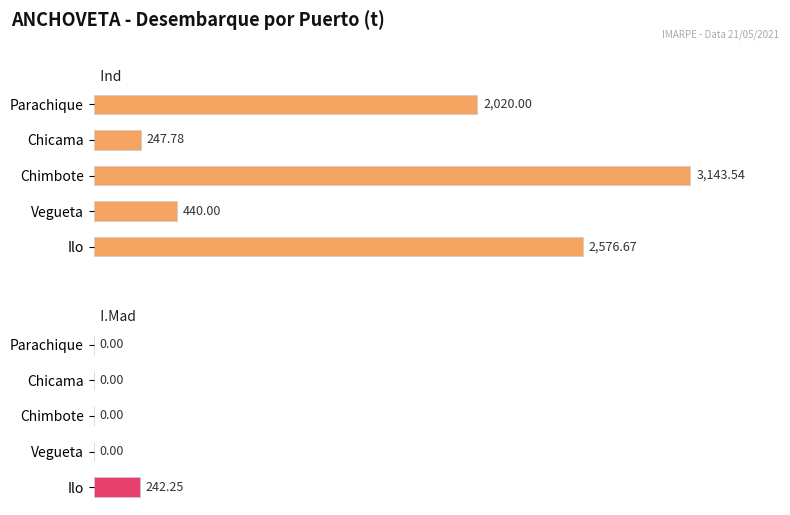

Is it true that I.Mad equals 0.0 at Chimbote?

True